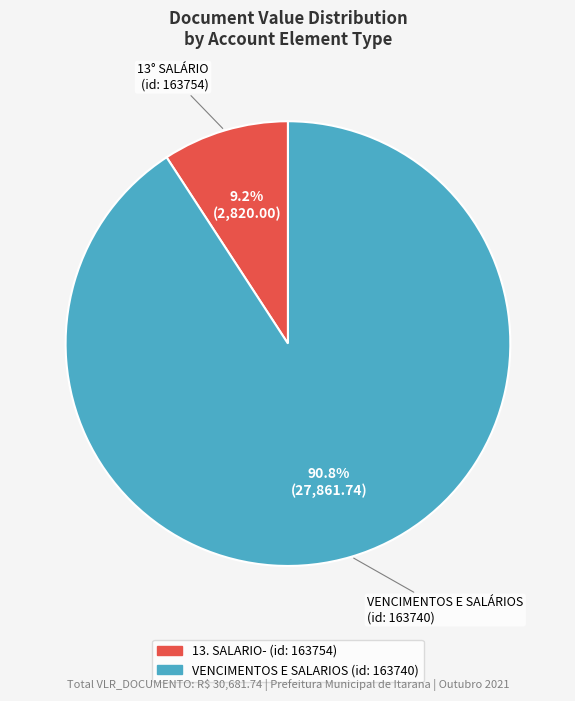

Count the number of slices in the pie.

2